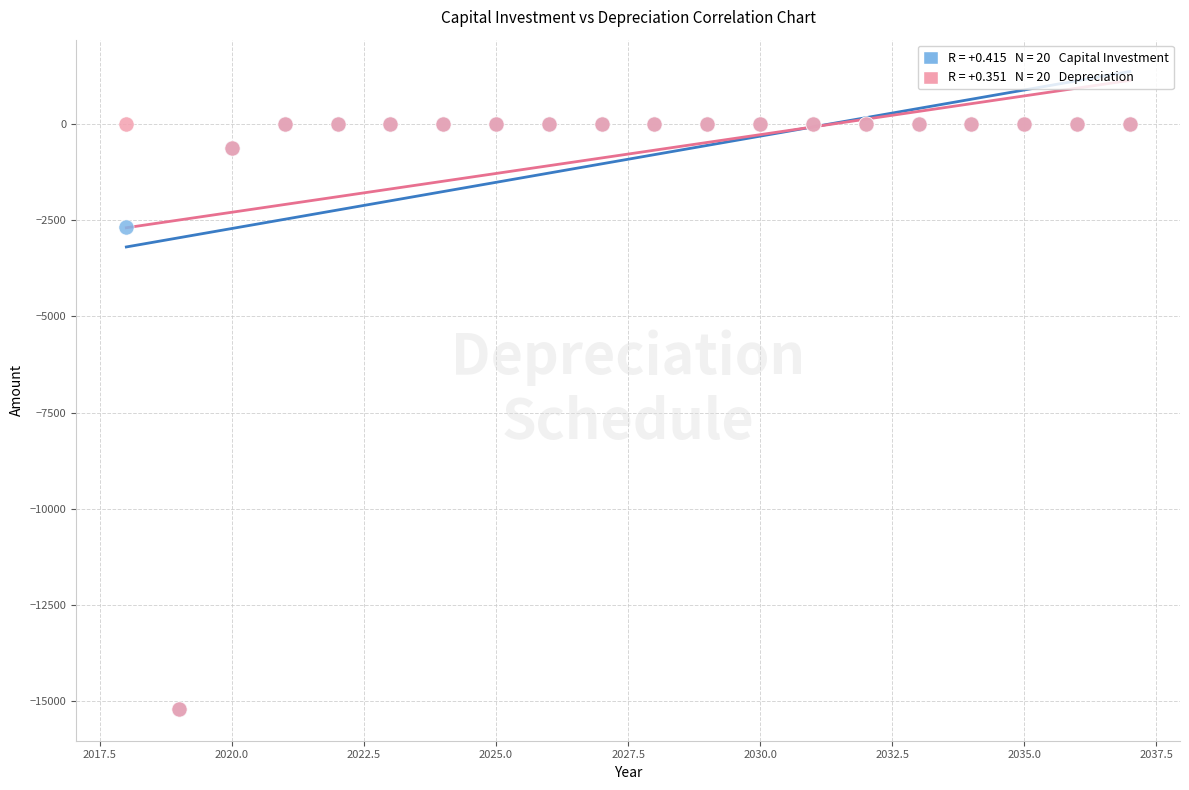

Across all series, what Y value is closest to -7595?

-2684.1